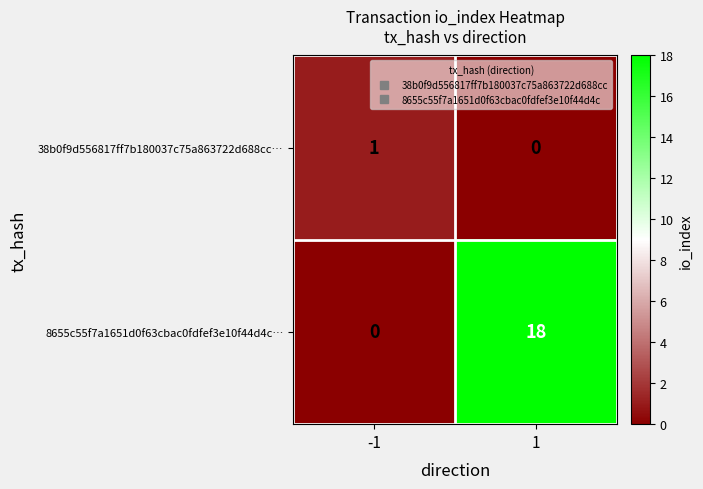

Reading left to right, what are all the values shown in this chart?

38b0f9d556817ff7b180037c75a863722d688cc…: 1	0
8655c55f7a1651d0f63cbac0fdfef3e10f44d4c…: 0	18